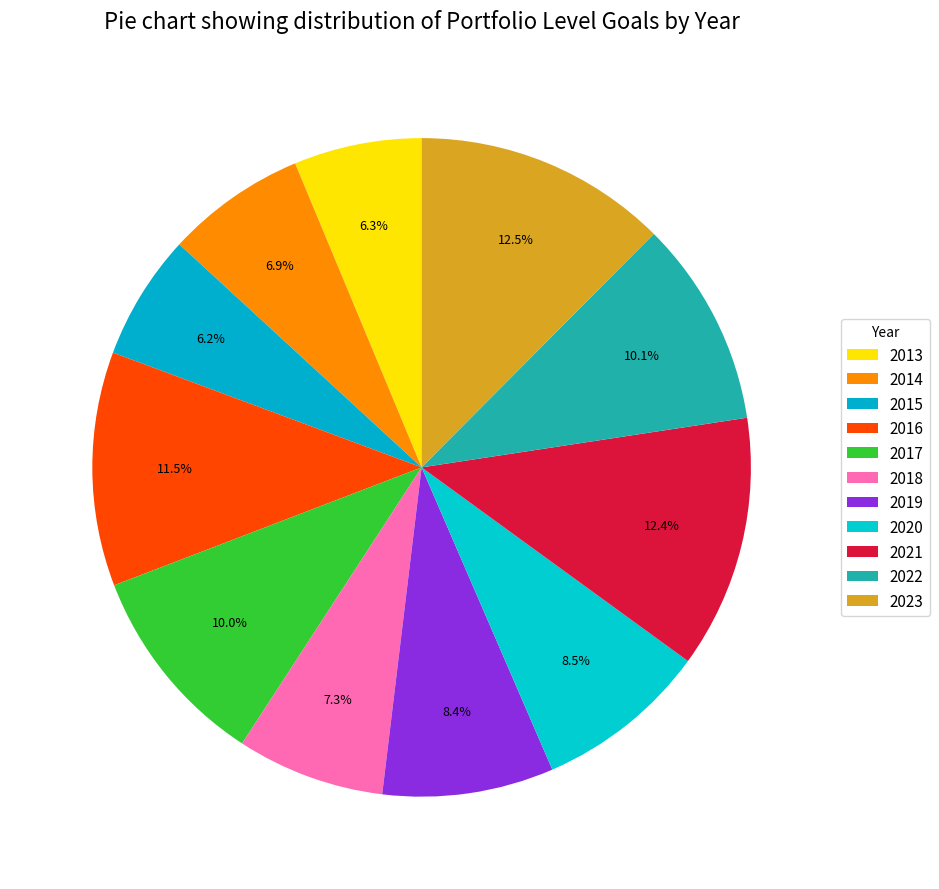

True or false: 2013 accounts for 12% of the total.

False